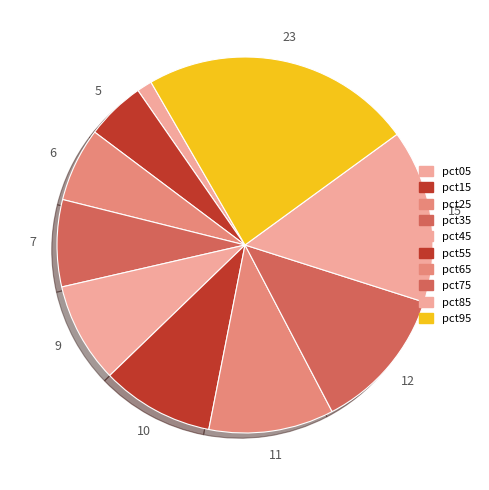

How many slices are in this pie chart?

10